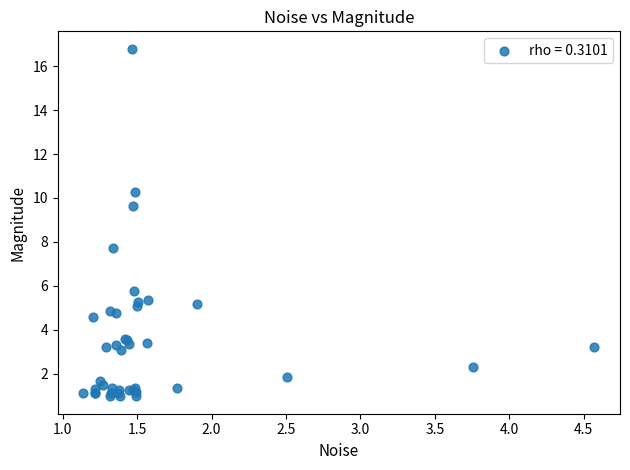

What Y value in the scatter plot is closest to 8?

7.7